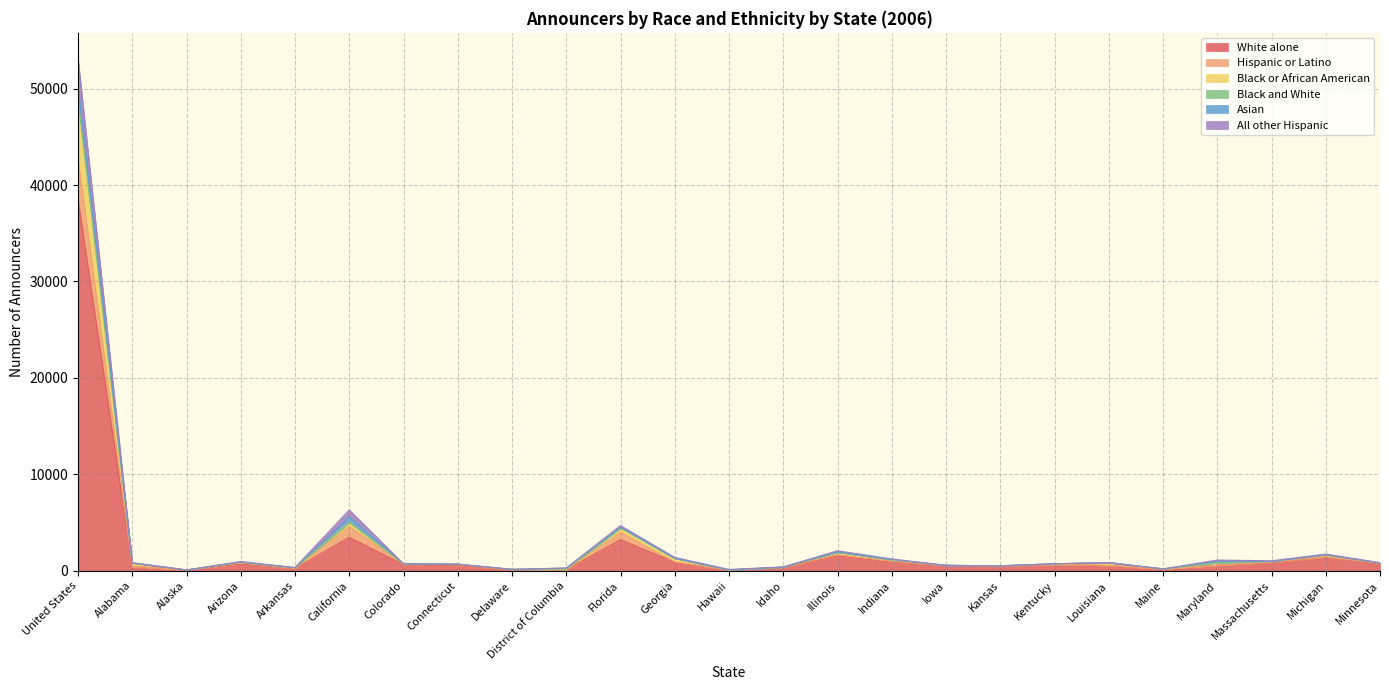

The value of White alone at United States is 67161. True or false?

False